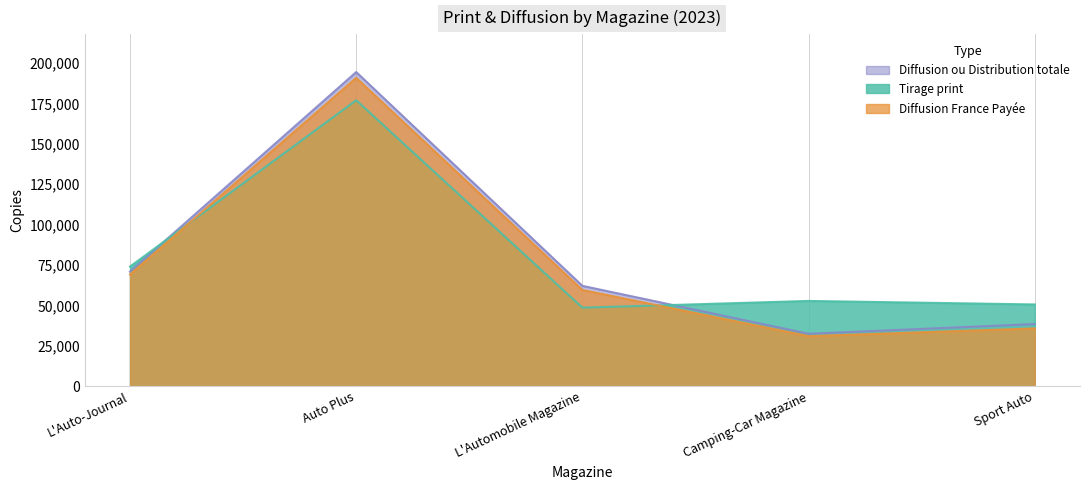

What is the label of the 1st point from the right?

Sport Auto